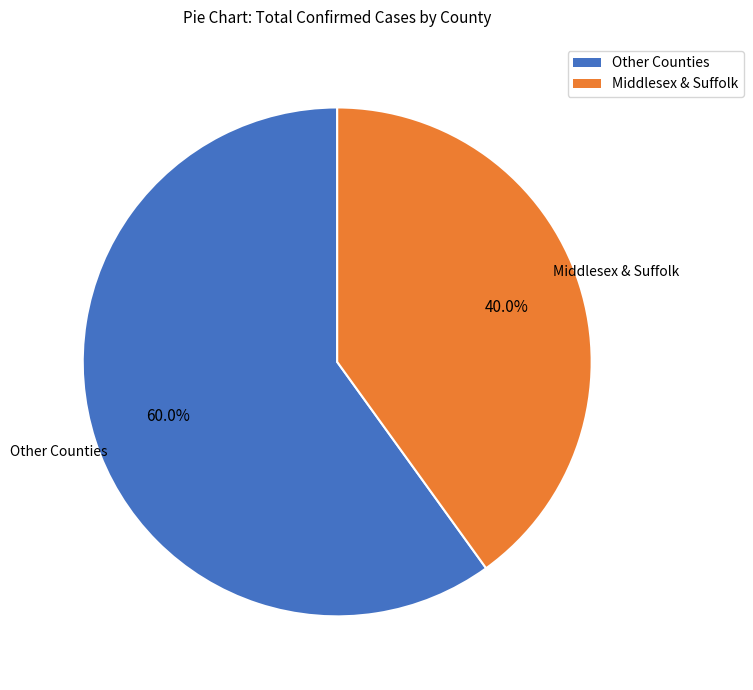

How many slices are in this pie chart?

2